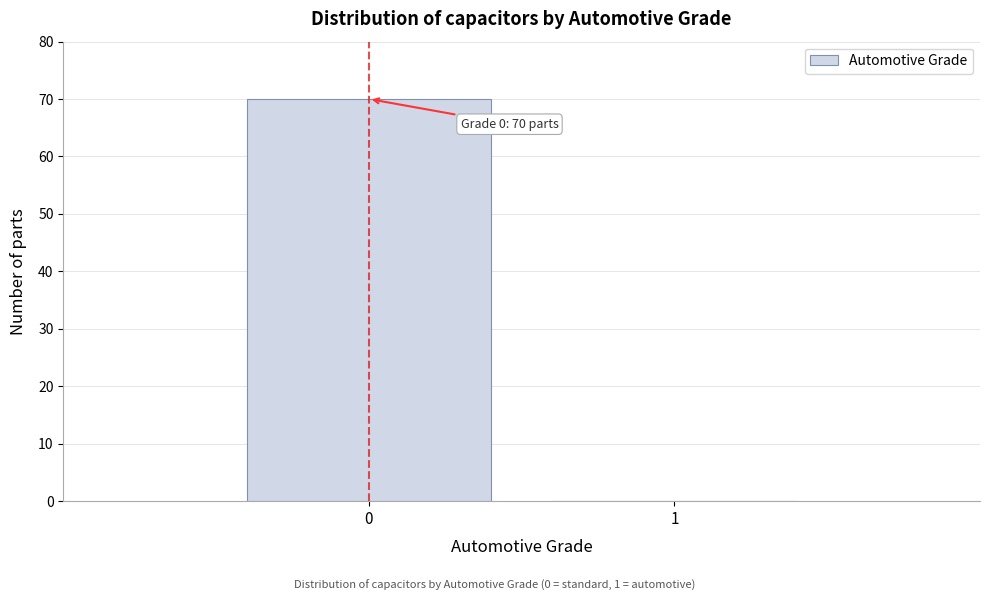

Reading left to right, what are all the values shown in this chart?

0=70	1=0